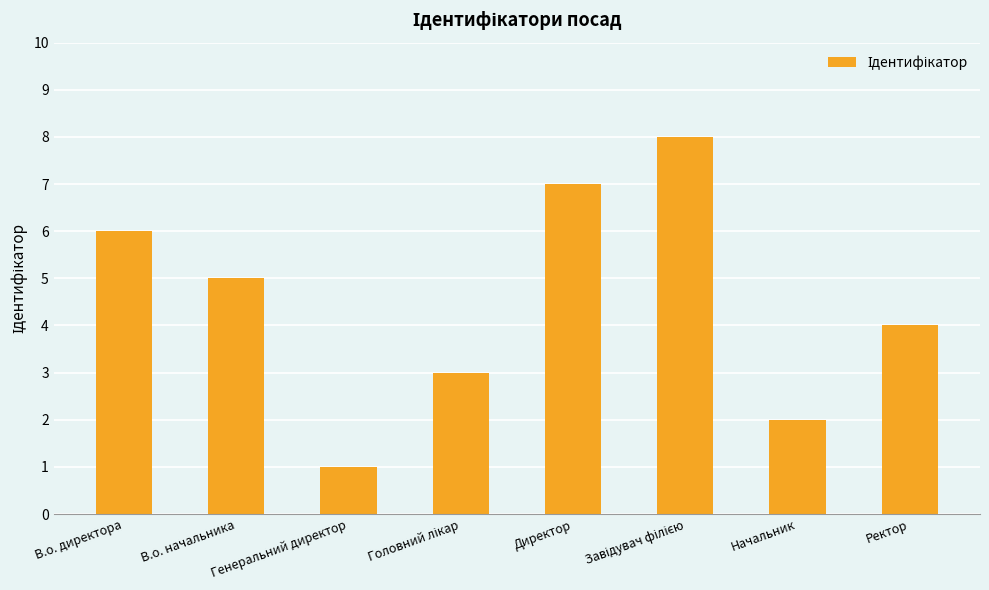

Which label corresponds to the smallest value in the chart?

Генеральний директор